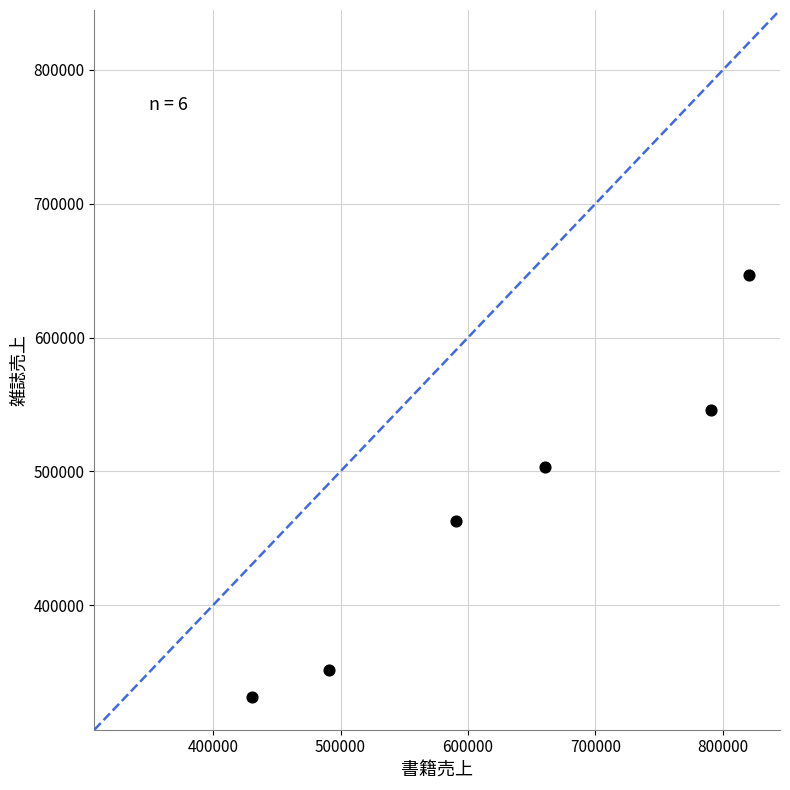

What is the range of X values (max minus min)?

390000